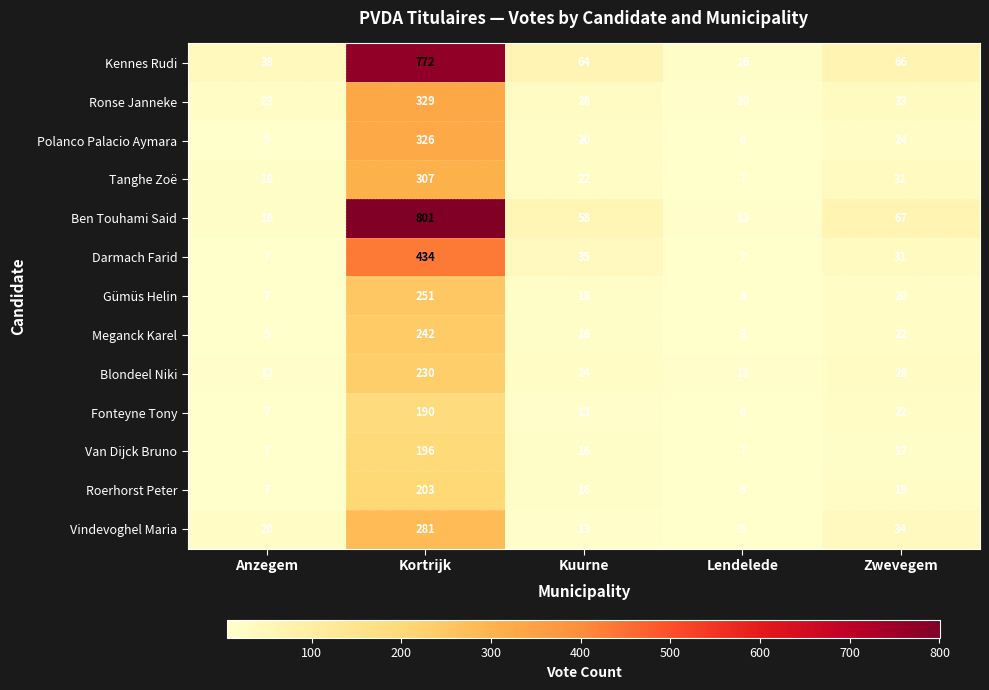

Which series has the largest total across all categories?

Kennes Rudi